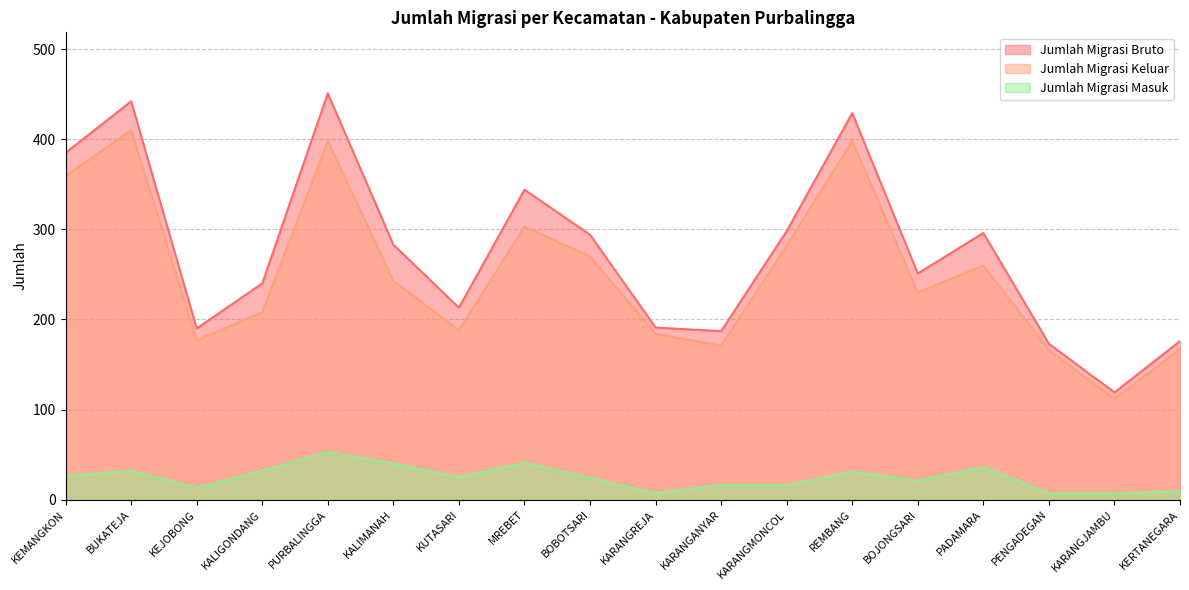

Reading right to left, list all the values displayed in this chart.

Jumlah Migrasi Bruto: KERTANEGARA=176	KARANGJAMBU=119	PENGADEGAN=173	PADAMARA=296	BOJONGSARI=251	REMBANG=429	KARANGMONCOL=298	KARANGANYAR=187	KARANGREJA=191	BOBOTSARI=294	MREBET=344	KUTASARI=213	KALIMANAH=283	PURBALINGGA=451	KALIGONDANG=240	KEJOBONG=190	BUKATEJA=442	KEMANGKON=385
Jumlah Migrasi Keluar: KERTANEGARA=167	KARANGJAMBU=112	PENGADEGAN=166	PADAMARA=260	BOJONGSARI=230	REMBANG=398	KARANGMONCOL=282	KARANGANYAR=171	KARANGREJA=184	BOBOTSARI=270	MREBET=303	KUTASARI=188	KALIMANAH=243	PURBALINGGA=398	KALIGONDANG=208	KEJOBONG=177	BUKATEJA=410	KEMANGKON=359
Jumlah Migrasi Masuk: KERTANEGARA=9	KARANGJAMBU=7	PENGADEGAN=7	PADAMARA=36	BOJONGSARI=21	REMBANG=31	KARANGMONCOL=16	KARANGANYAR=16	KARANGREJA=7	BOBOTSARI=24	MREBET=41	KUTASARI=25	KALIMANAH=40	PURBALINGGA=53	KALIGONDANG=32	KEJOBONG=13	BUKATEJA=32	KEMANGKON=26